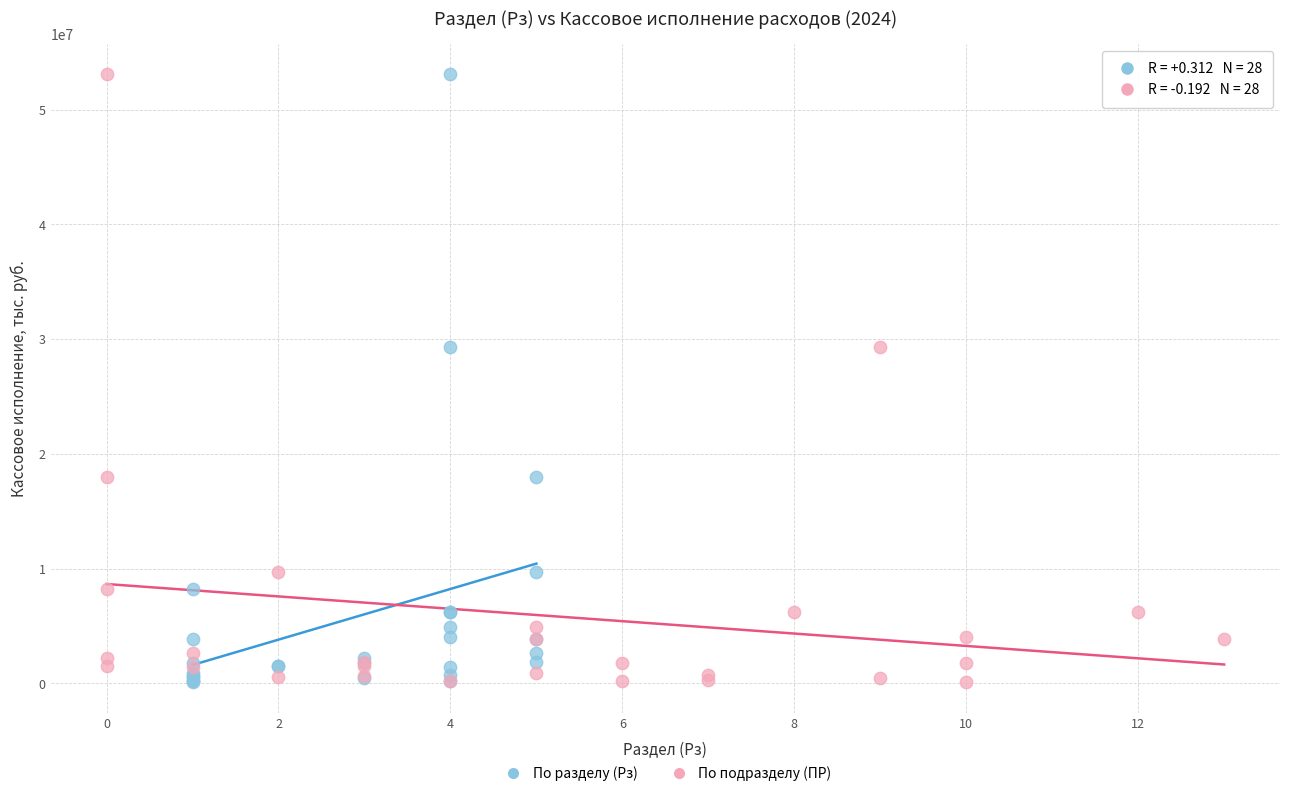

What are all the series names shown in the legend?

По разделу (Рз), По подразделу (ПР)